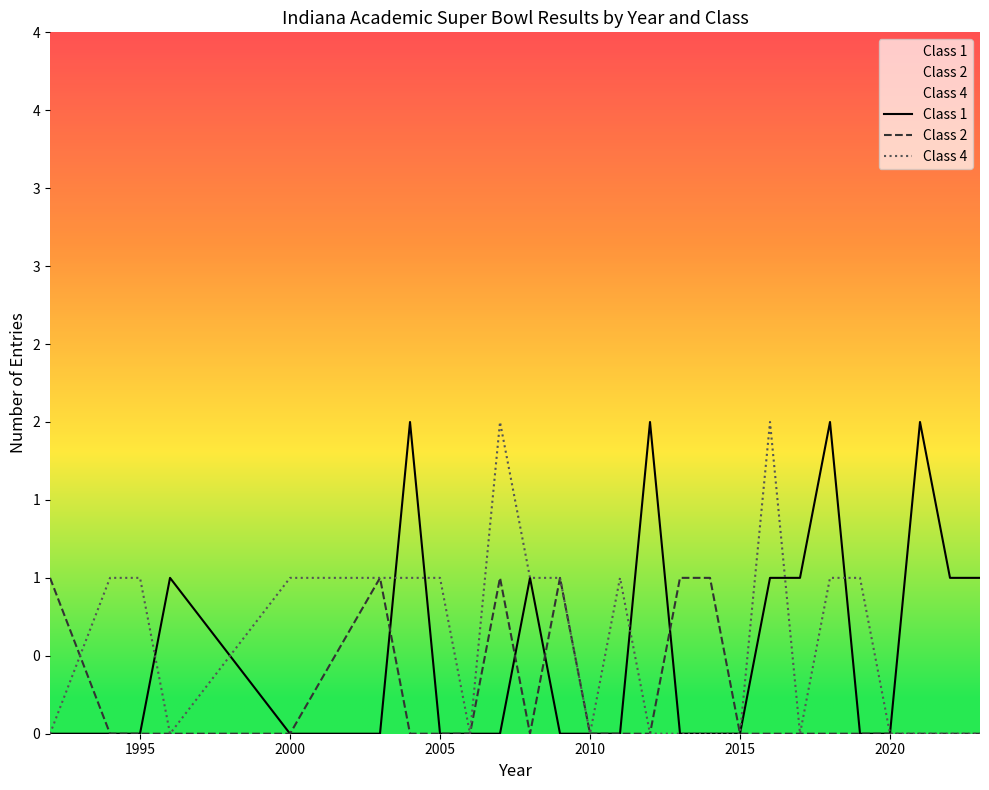

Count the Class 2 values in the range 0 to 1.

26